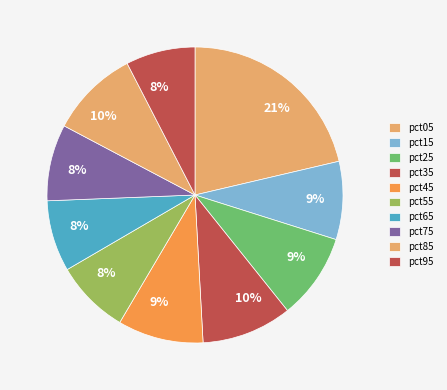

Do pct25 and pct35 together represent more than half of the pie?

No